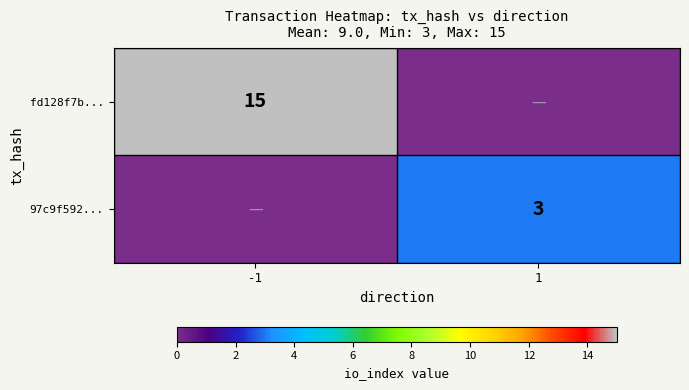

True or false: 97c9f592... has a value of 5 at 1.

False